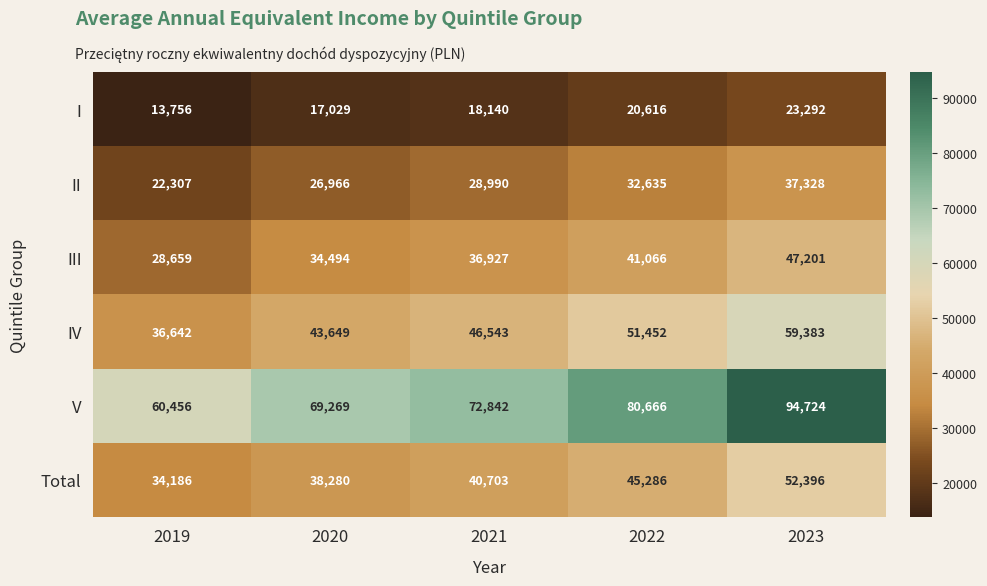

Where is I nearest to the value 18524?

2021